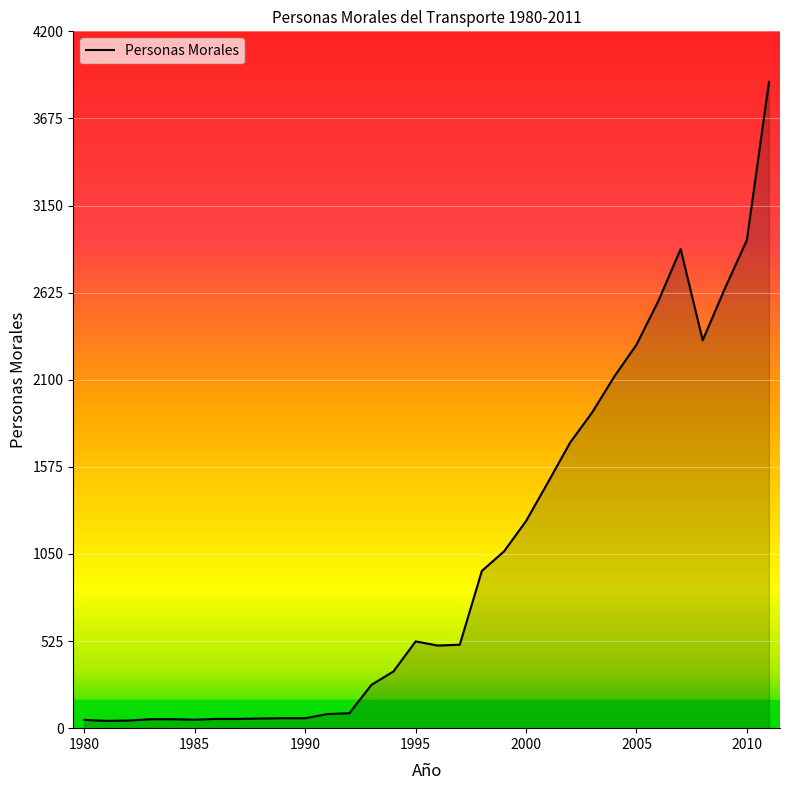

What is the greatest value displayed?

3895